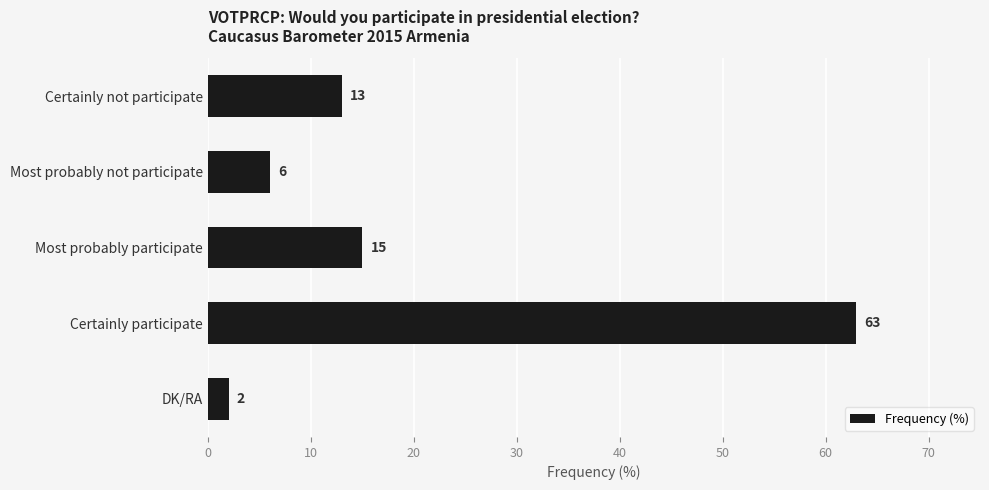

Between DK/RA and Most probably participate, which is larger?

Most probably participate